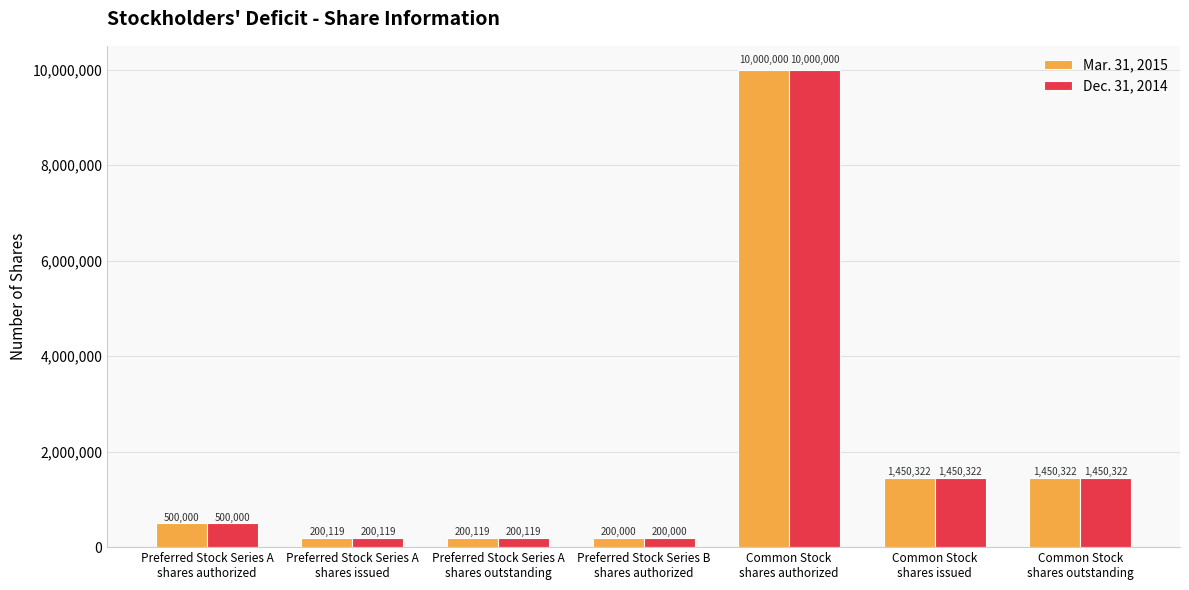

At which category is the sum across all series the highest?

Common Stock
shares authorized